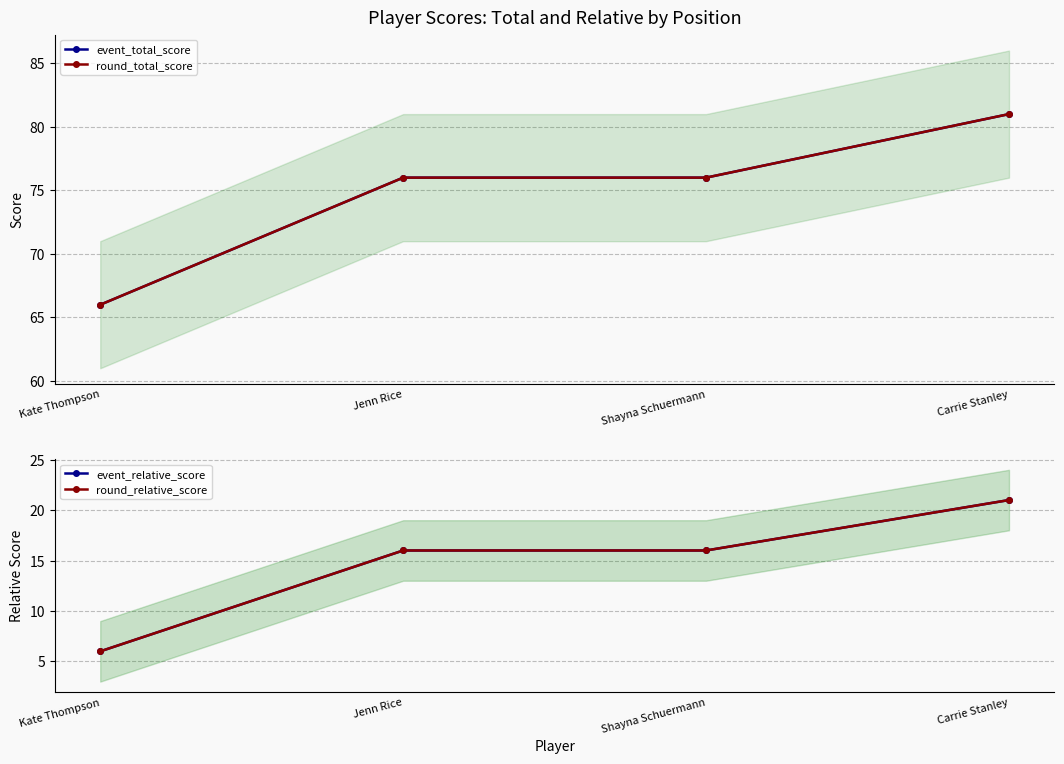

What is the spread (max minus min) of values at Kate Thompson?

60